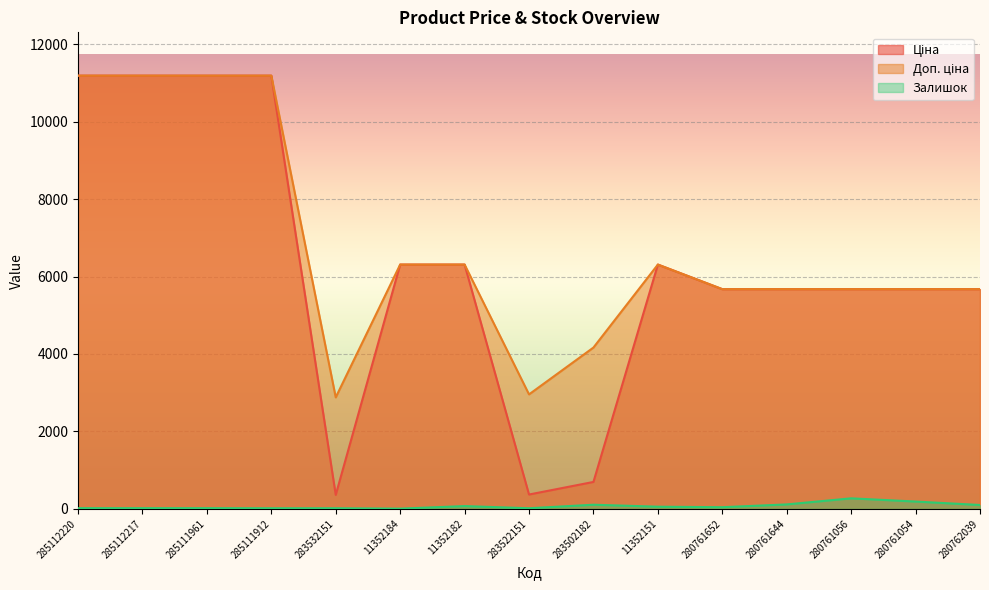

What is the value of the Ціна point at the 3rd from the left?

11188.2